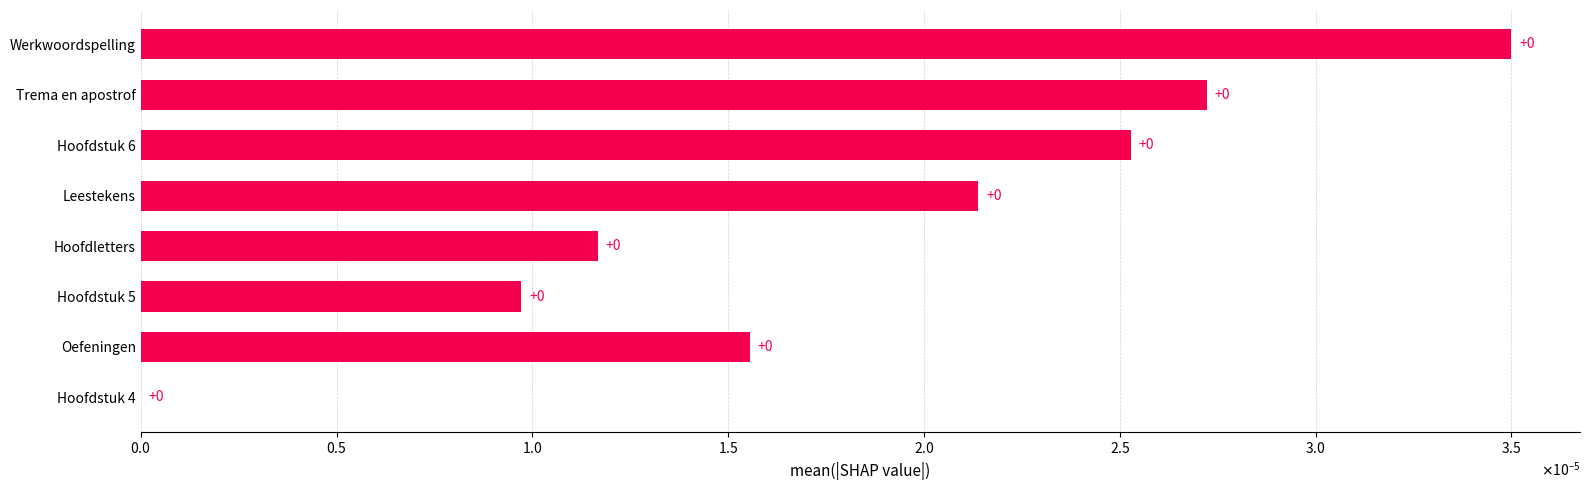

The value at Hoofdstuk 5 is 0.0. True or false?

False